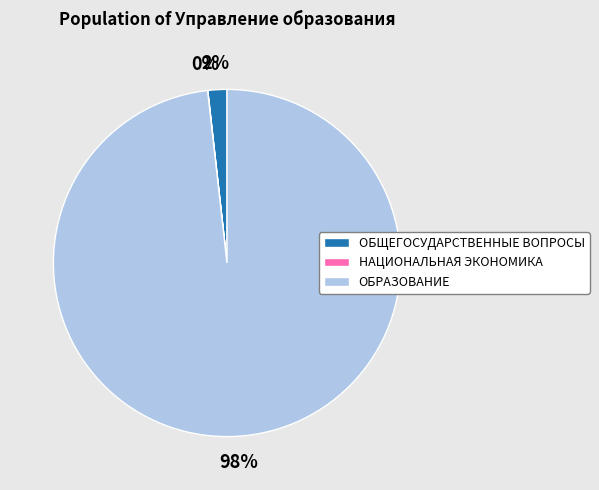

Is it true that ОБРАЗОВАНИЕ is 98% of the pie?

True